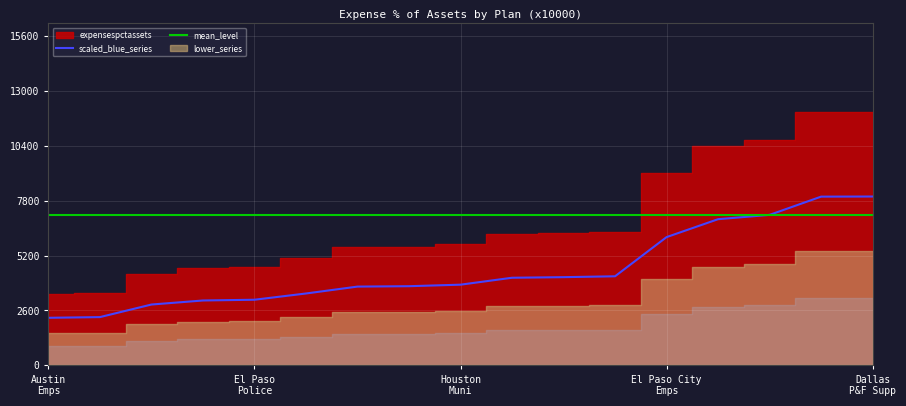

Reading right to left, what are all the values shown in this chart?

8000.0	7994.3	7130.3	6925.4	6076.6	4220.8	4179.2	4151.5	3823.0	3751.0	3732.4	3405.6	3109.5	3074.0	2882.6	2286.5	2254.1